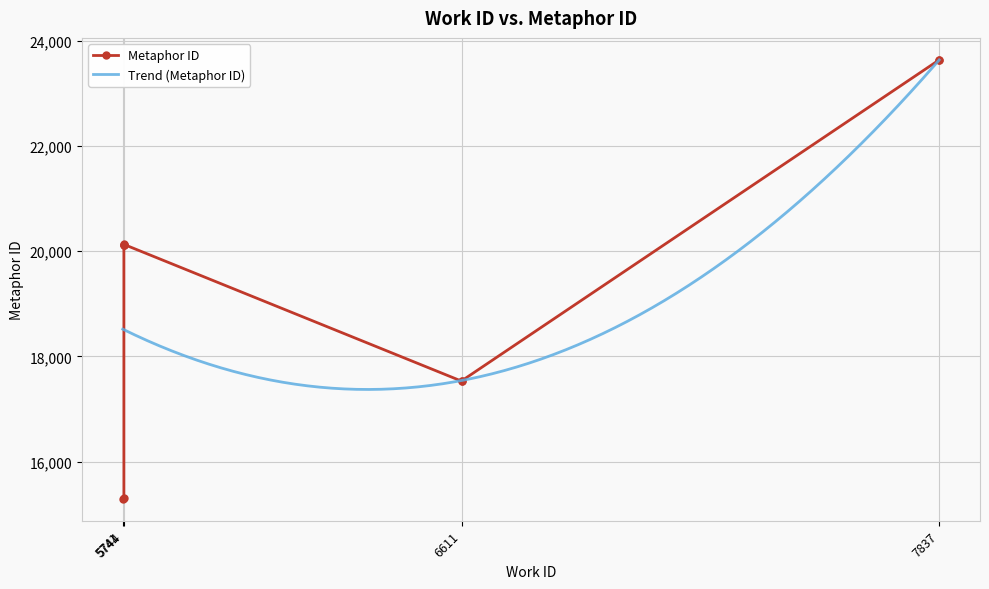

Is this an area chart (filled region under the line)?

No